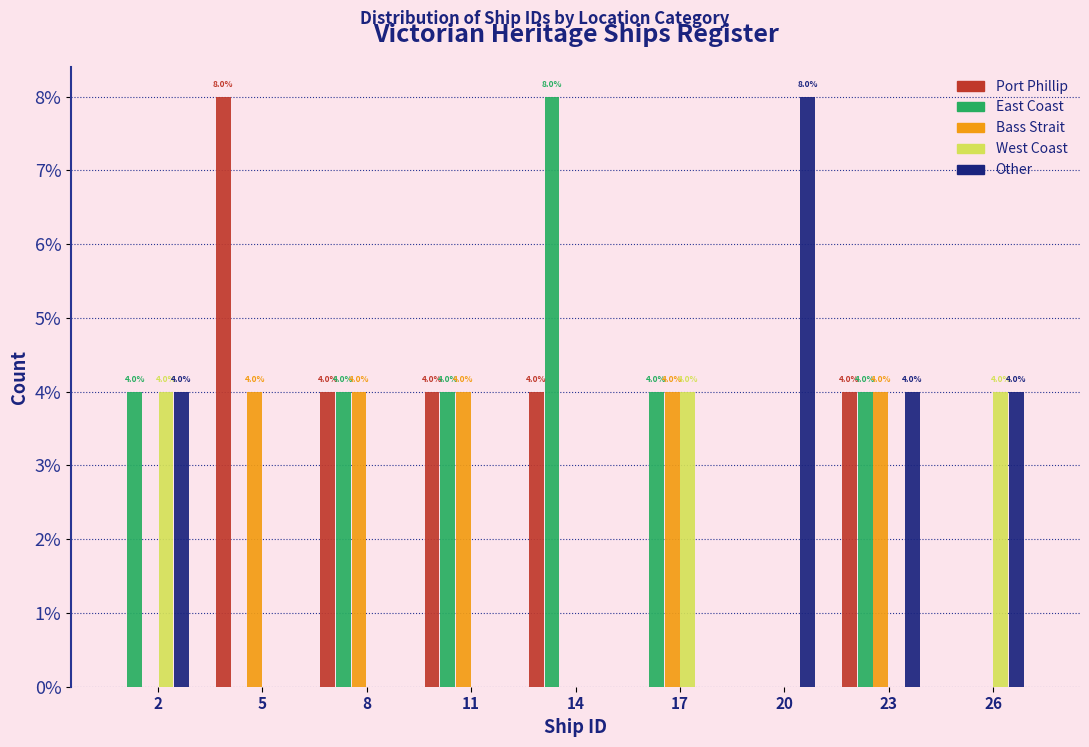

Reading left to right, what are all the values shown in this chart?

Port Phillip: 2=0	5=8	8=4	11=4	14=4	17=0	20=0	23=4	26=0
East Coast: 2=4	5=0	8=4	11=4	14=8	17=4	20=0	23=4	26=0
Bass Strait: 2=0	5=4	8=4	11=4	14=0	17=4	20=0	23=4	26=0
West Coast: 2=4	5=0	8=0	11=0	14=0	17=4	20=0	23=0	26=4
Other: 2=4	5=0	8=0	11=0	14=0	17=0	20=8	23=4	26=4